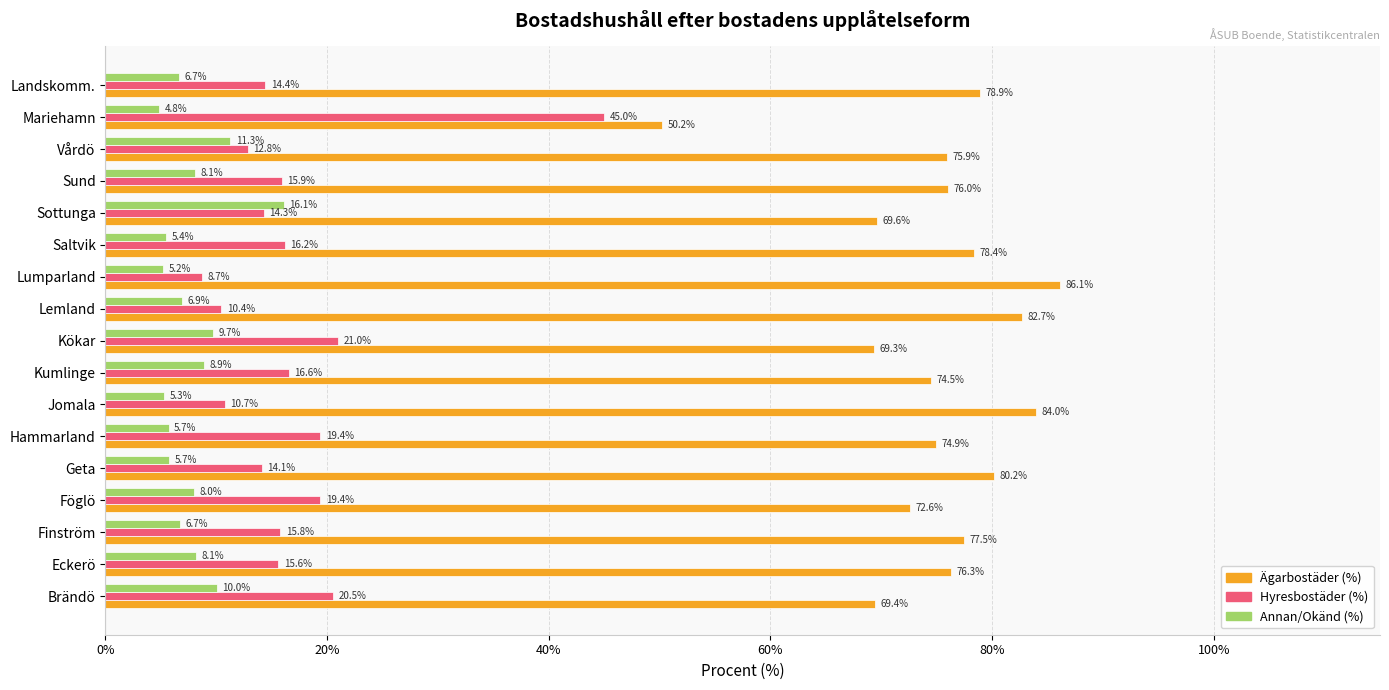

List the series in order of their peak value, lowest first.

Annan/Okänd (%), Hyresbostäder (%), Ägarbostäder (%)